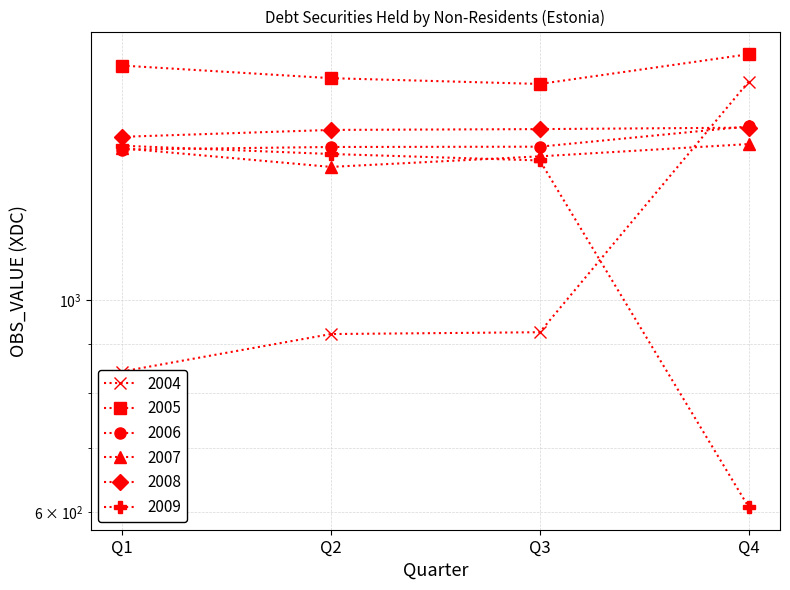

What is the difference between the 2005 values at Q2 and Q4?

102.1